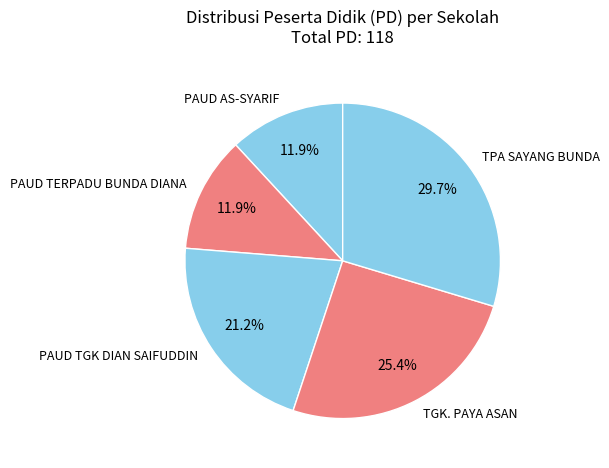

What is the largest slice in the pie chart?

TPA SAYANG BUNDA